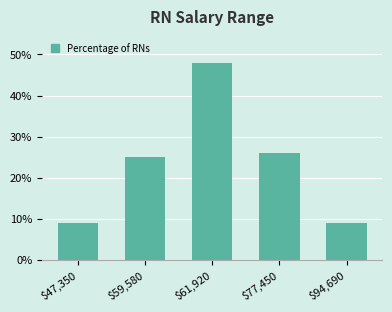

Reading right to left, extract all data points from this chart.

9	26	48	25	9